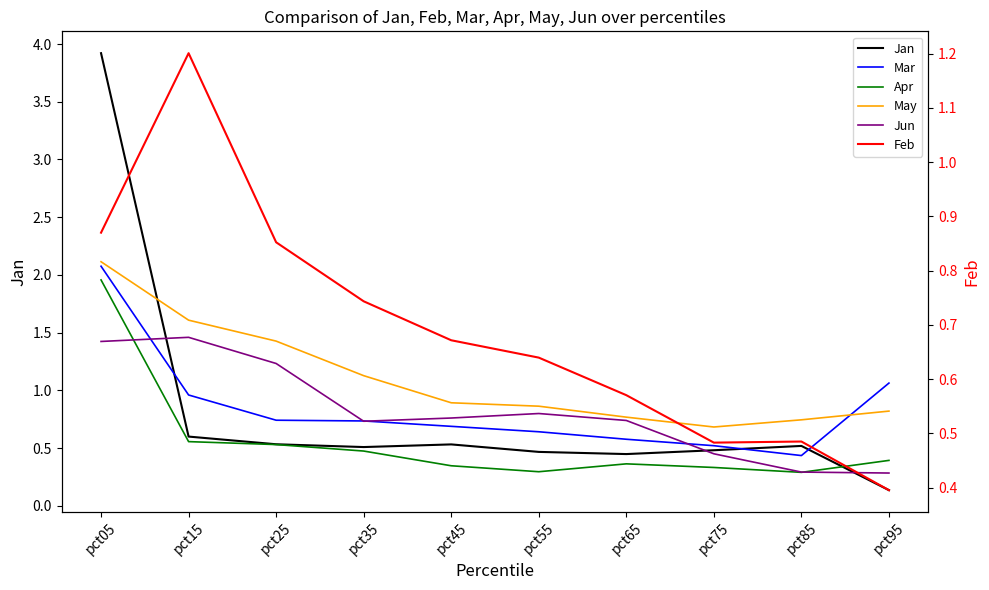

What is the value of the May point at the 2nd from the left?

1.6